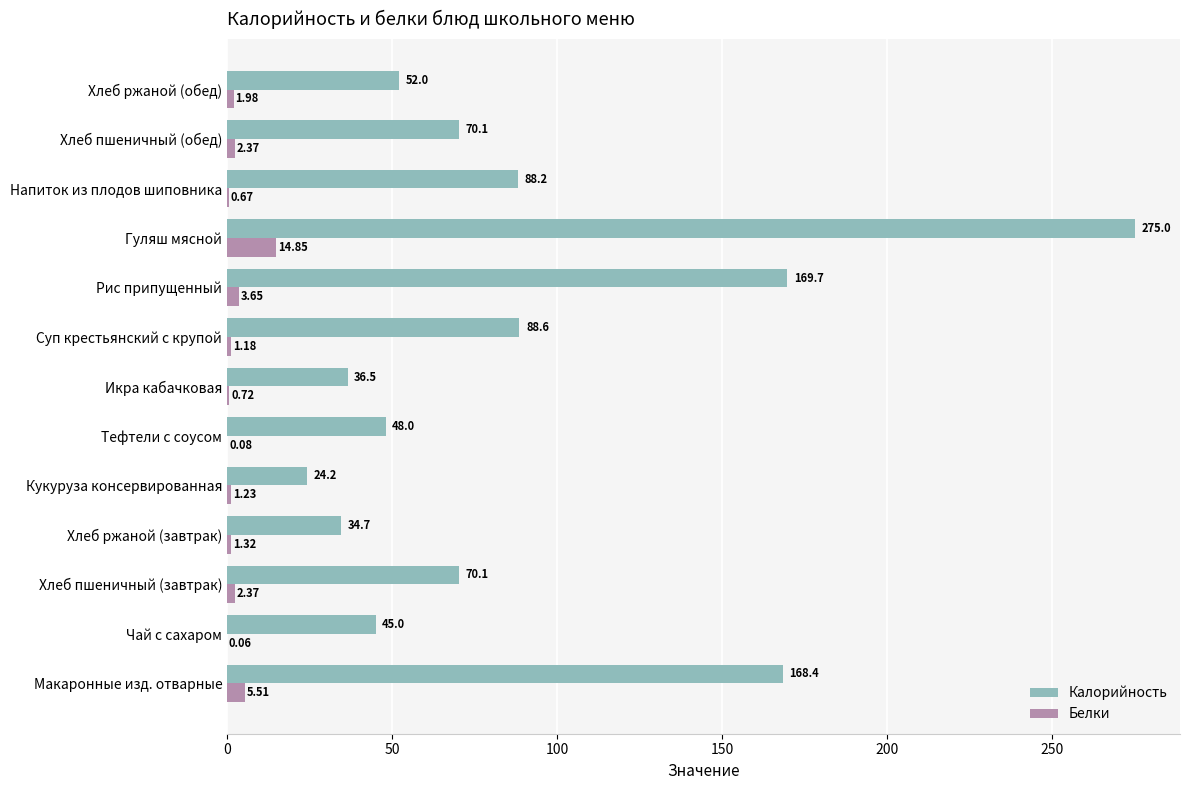

What is the average value of the Калорийность series?

90.0